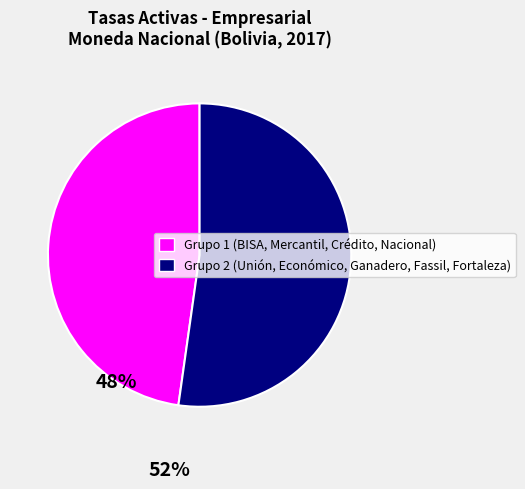

Is there a majority slice in this chart?

Yes